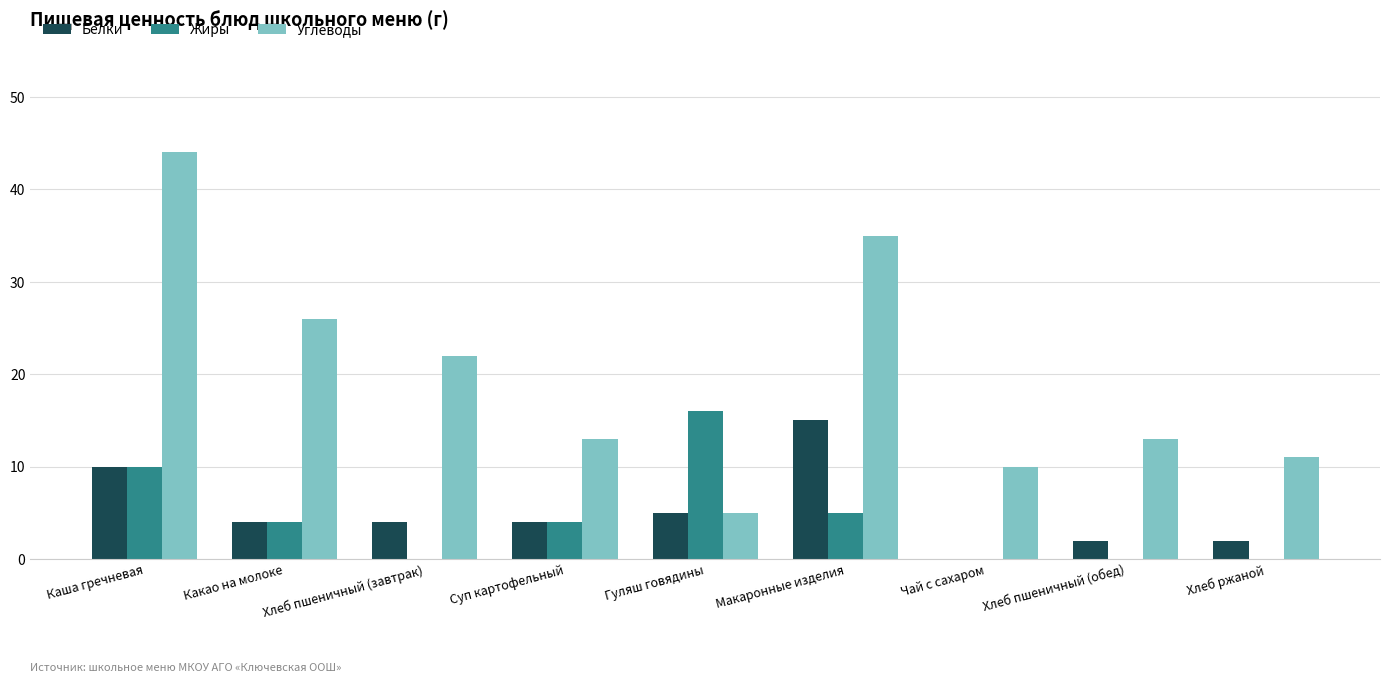

At which label does Углеводы first exceed 13?

Каша гречневая